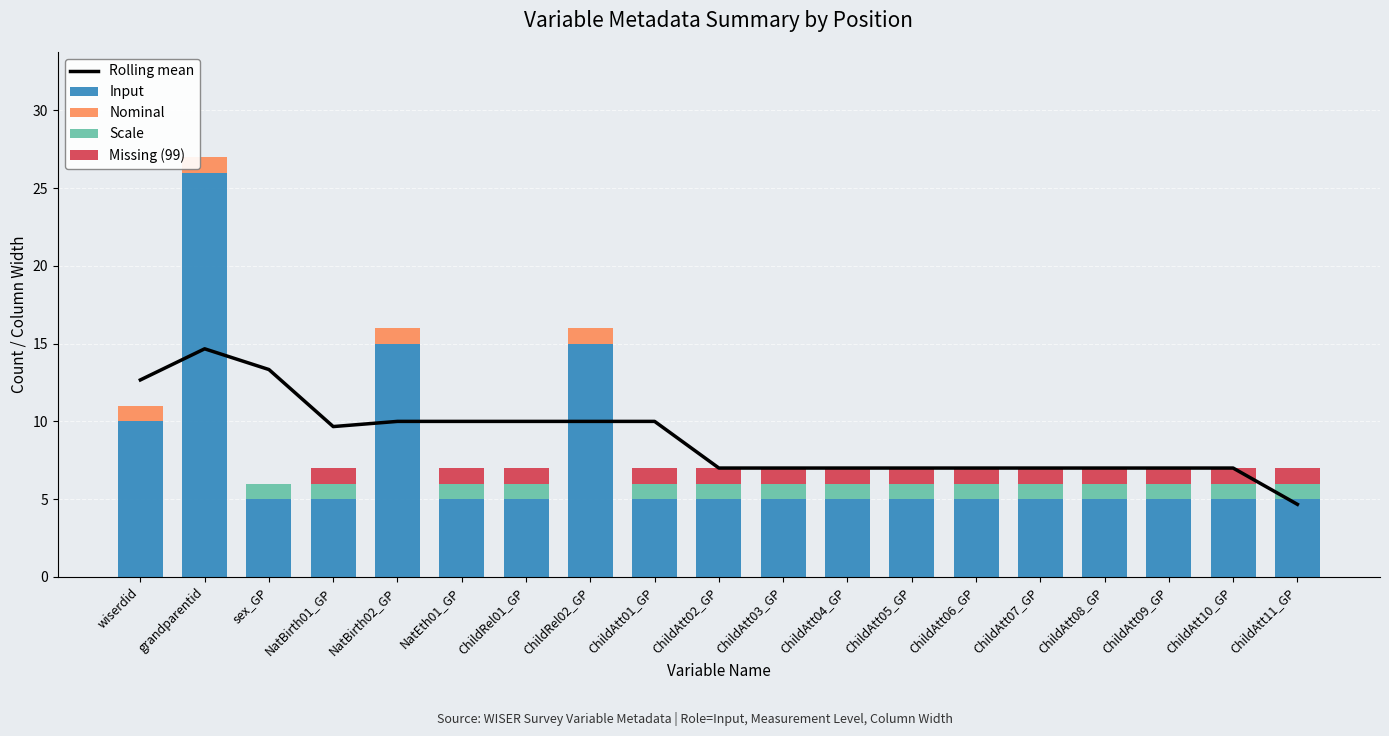

What is the label of the 3rd bar from the left?

sex_GP